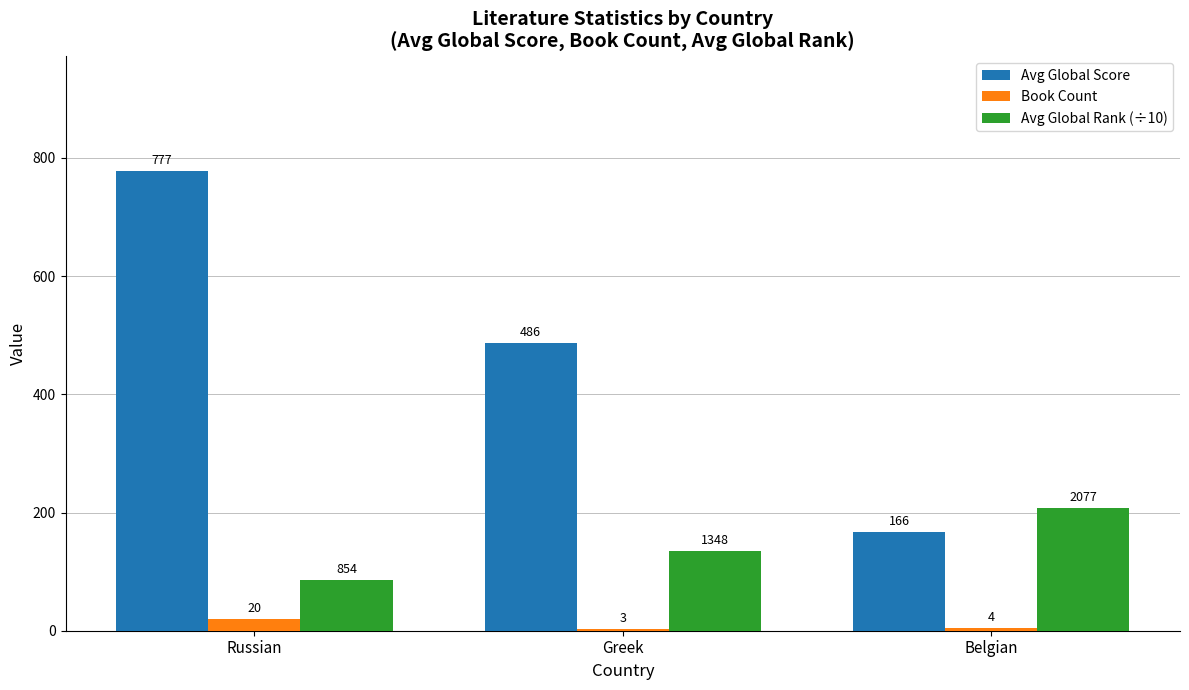

The Book Count series shows 20.0 at Russian. True or false?

True